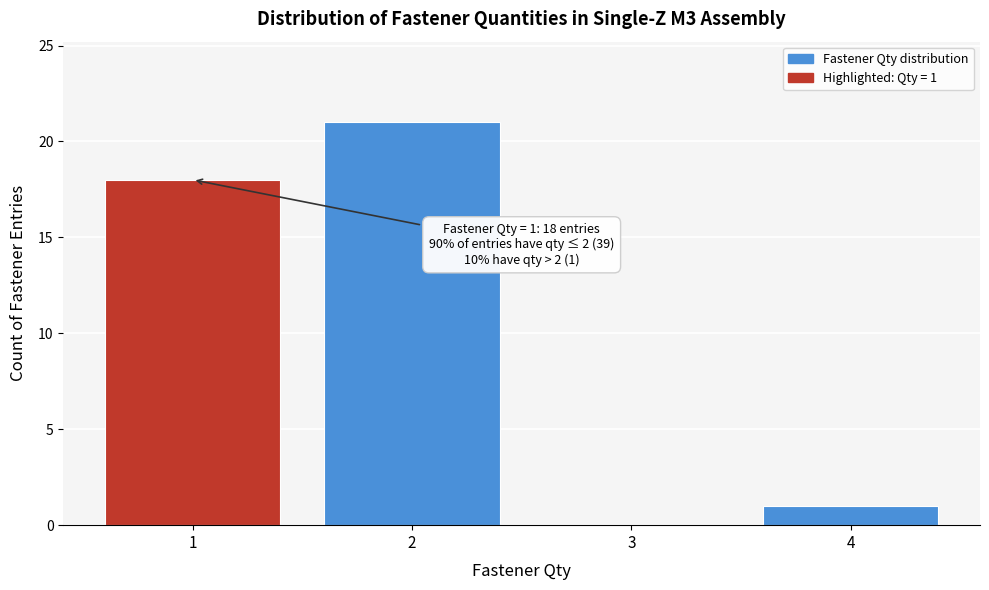

Which range on the x-axis has the tallest bar?

1.5 to 2.5